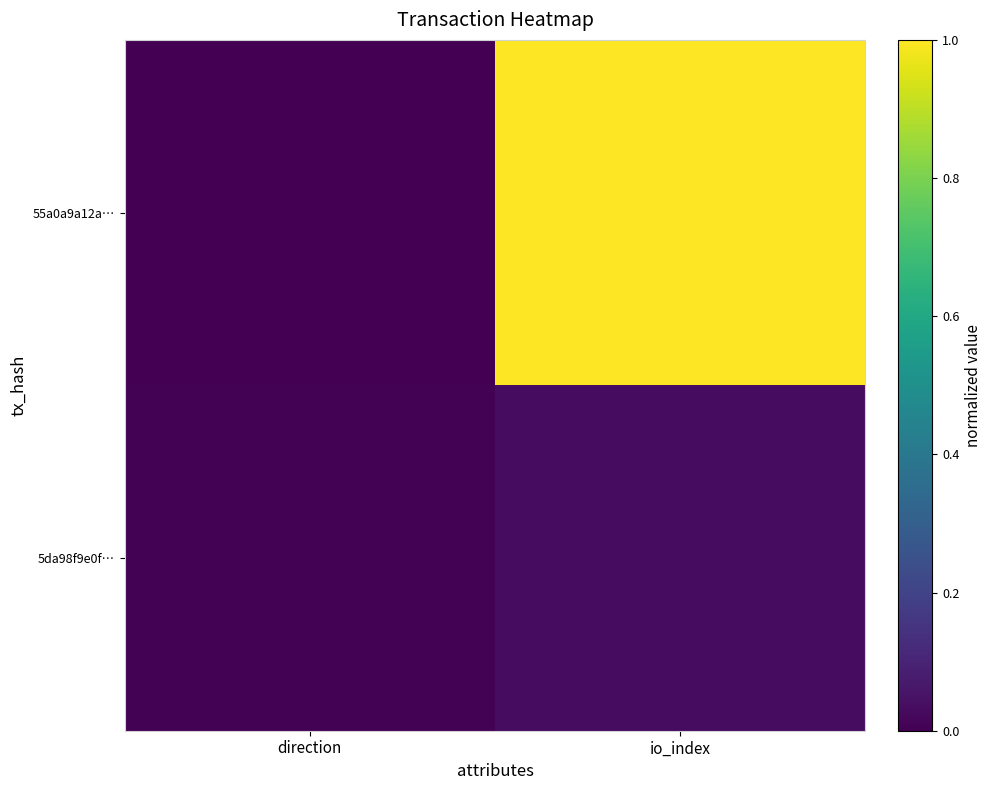

Reading left to right, what are all the values shown in this chart?

55a0a9a12a…: direction=0.0	io_index=1.0
5da98f9e0f…: direction=0.0	io_index=0.0